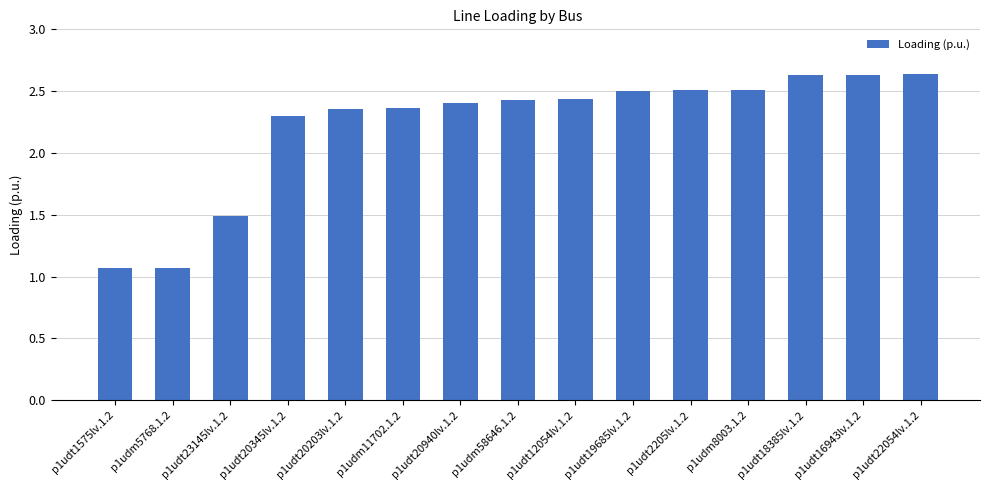

What is the ratio of the value at p1udt16943lv.1.2 to the value at p1udt20203lv.1.2?

1.1